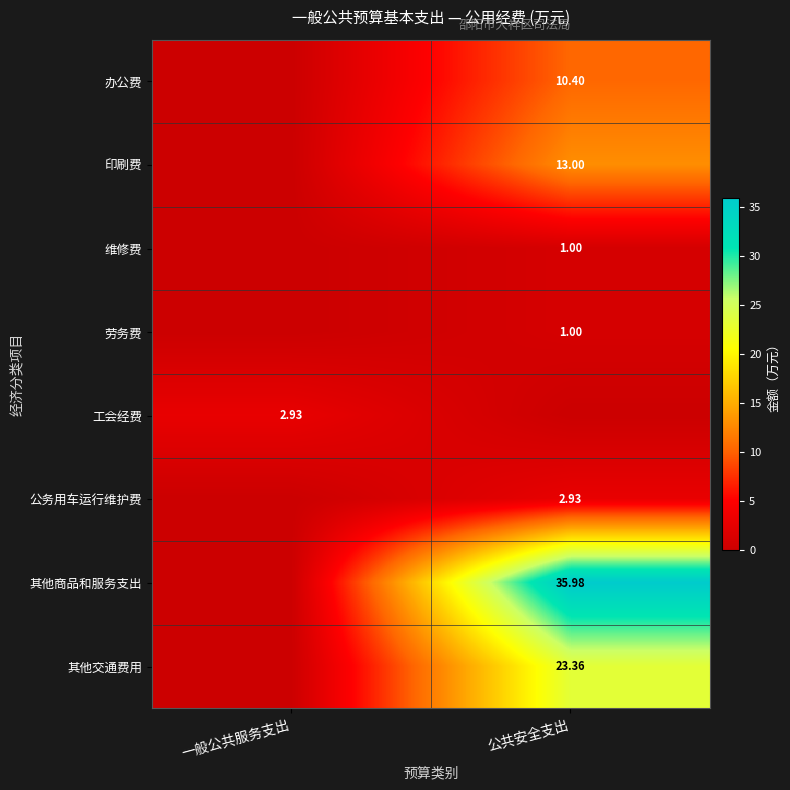

The value of 其他商品和服务支出 at 公共安全支出 is 36.0. True or false?

True